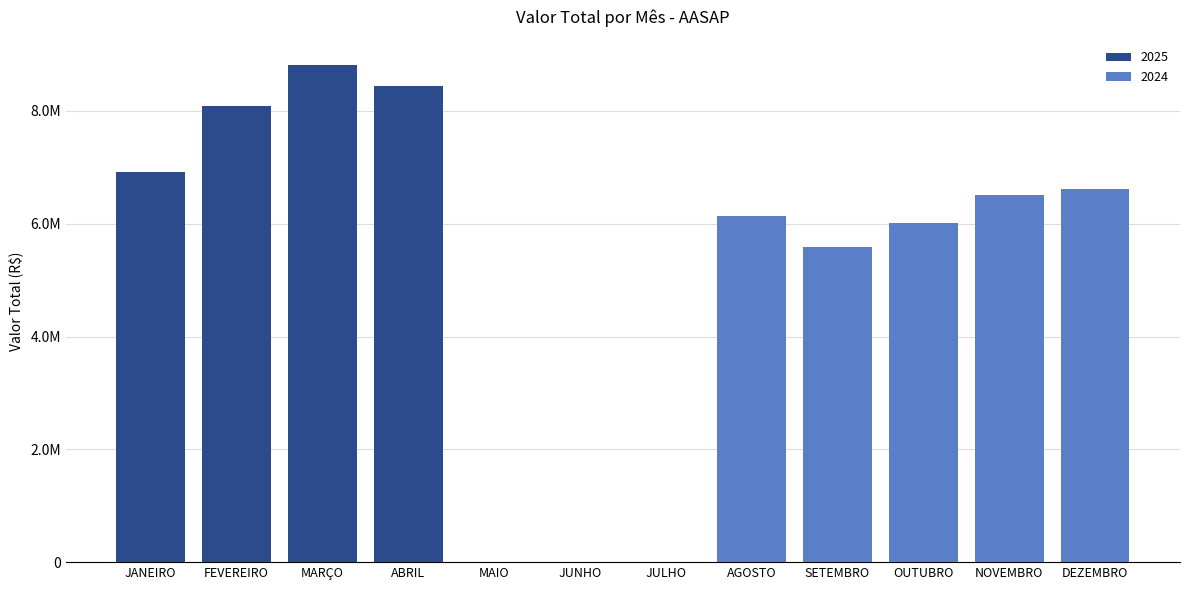

What is the difference between the maximum and second lowest values in the 2024 series?

6611247.0